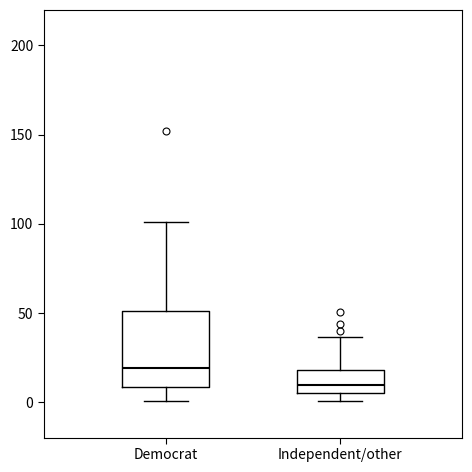

Comparing the boxes themselves (not the whiskers), which one is the tallest?

Democrat